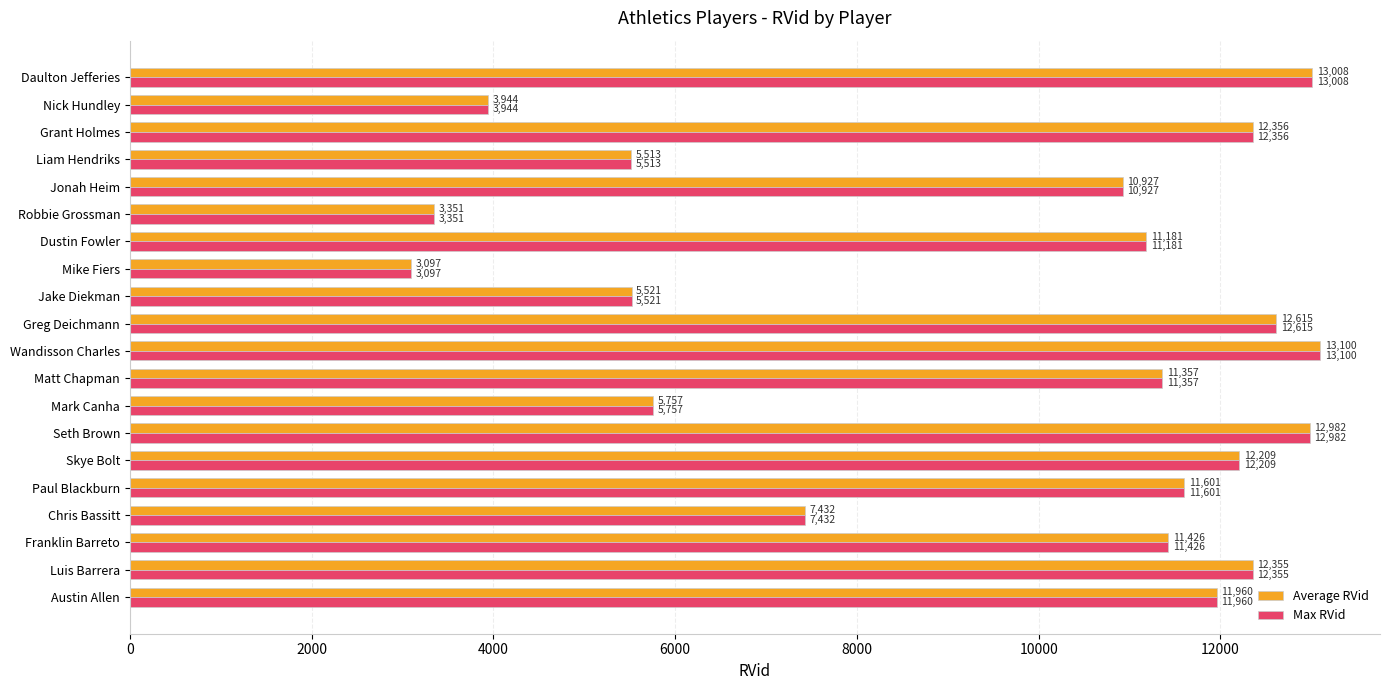

What is the difference between the maximum and second lowest values in the Average RVid series?

9749